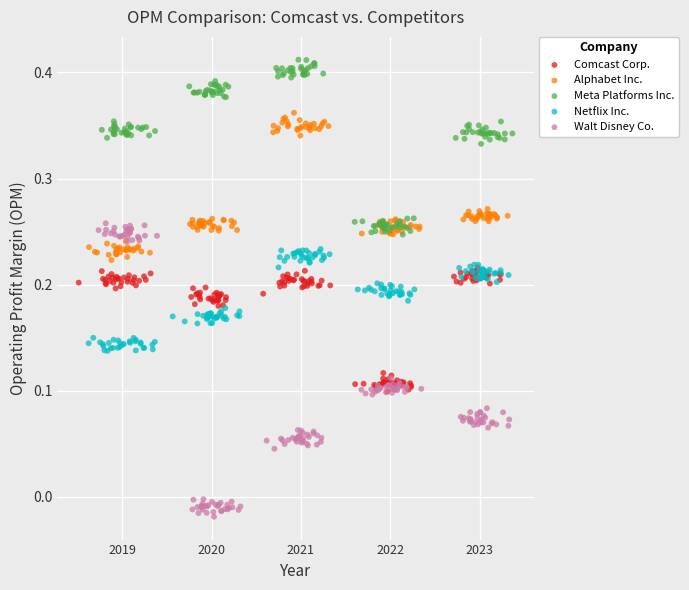

Which series contains the highest Y value?

Meta Platforms Inc.